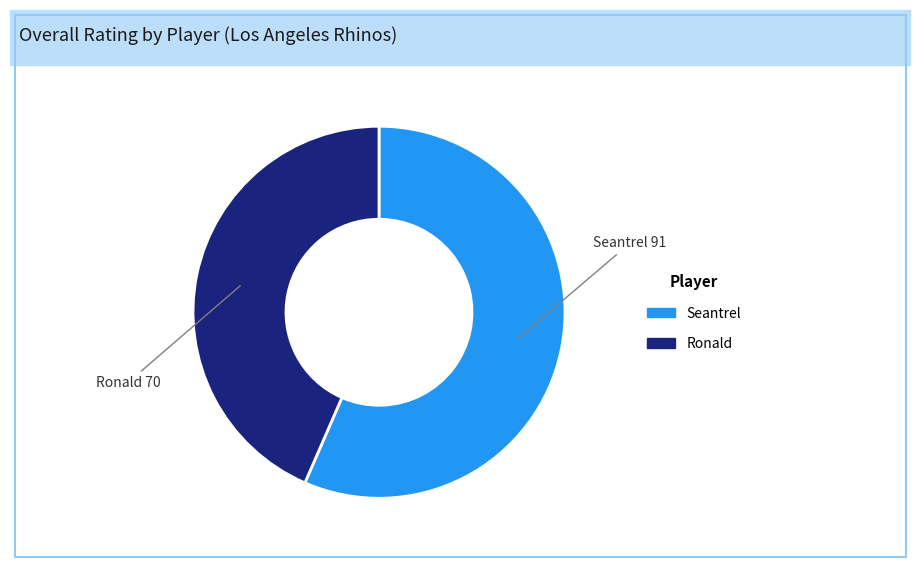

How many segments does this pie chart have?

2